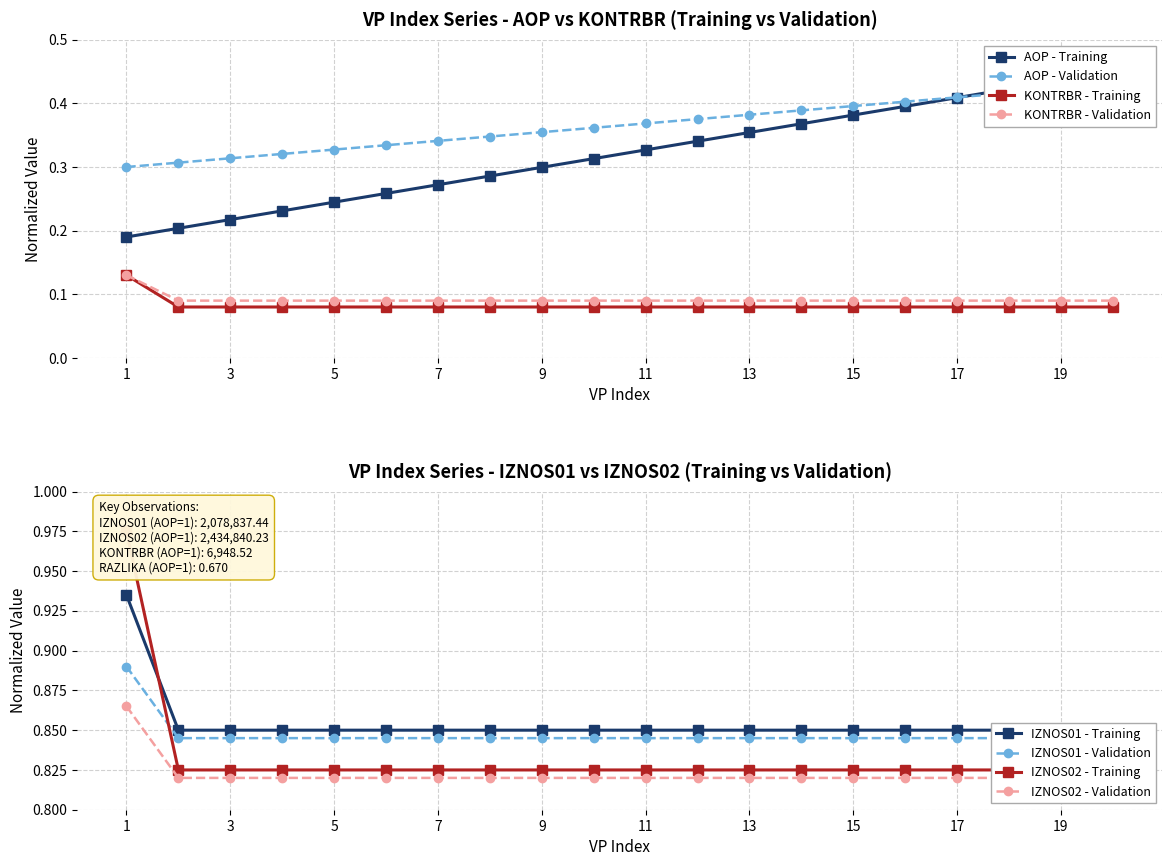

True or false: IZNOS01 and RAZLIKA intersect in this chart.

False